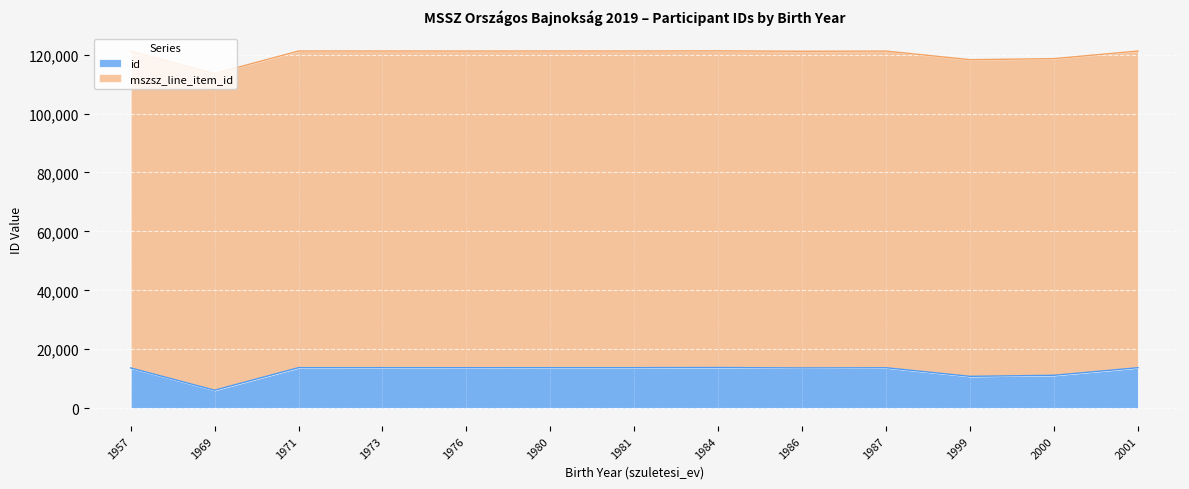

What is the highest value of the id series?

13802